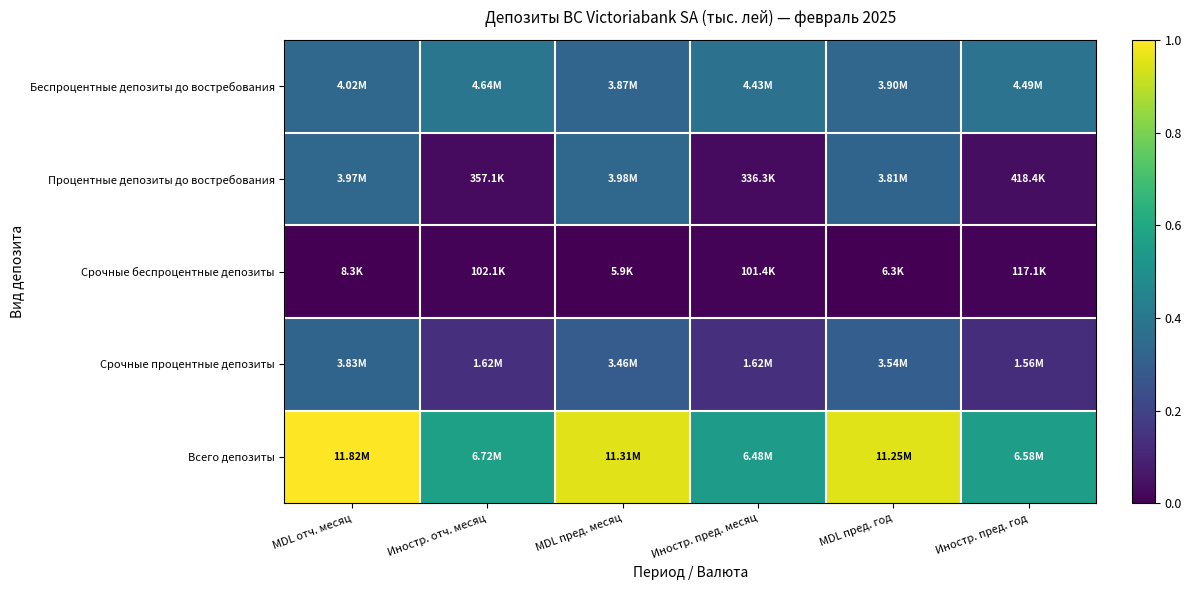

List the series in order of their peak value, highest first.

Всего депозиты, Беспроцентные депозиты до востребования, Процентные депозиты до востребования, Срочные процентные депозиты, Срочные беспроцентные депозиты